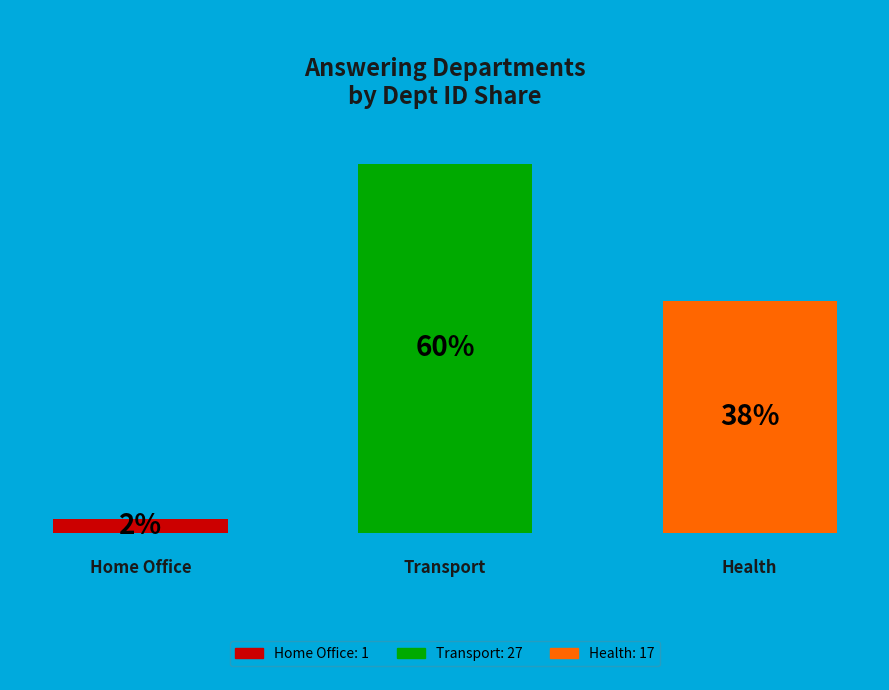

Count the number of slices in the pie.

3